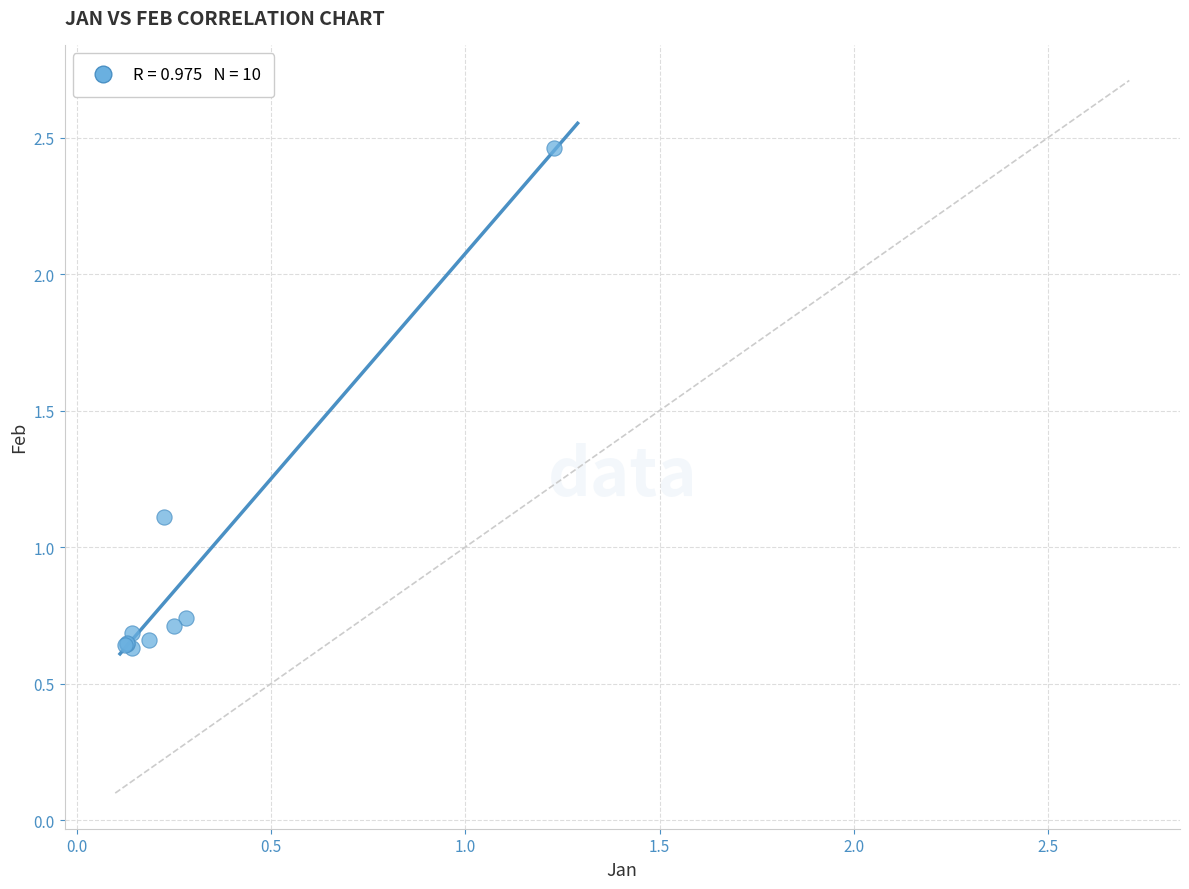

What Y value in the scatter plot is closest to 1?

1.1